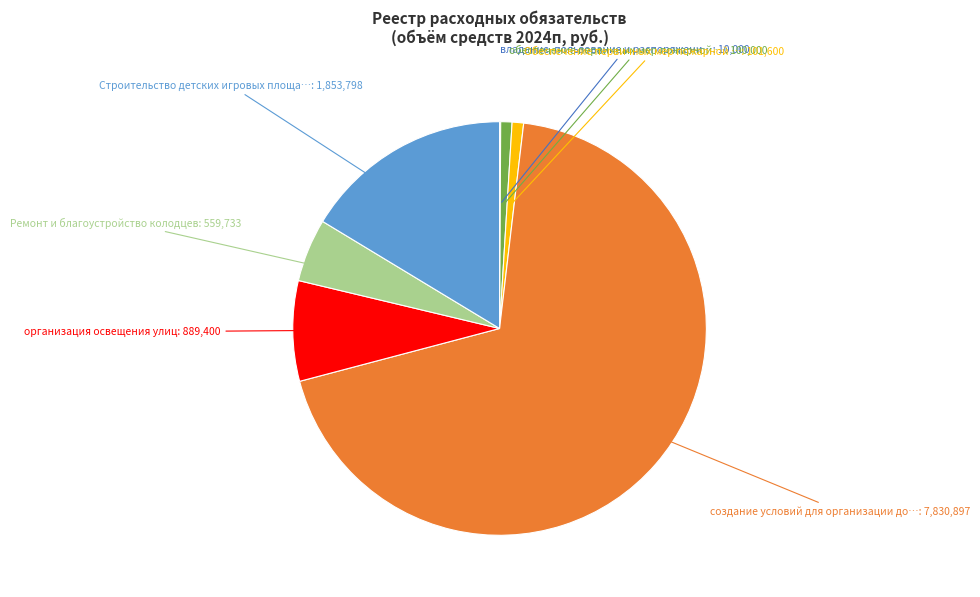

Is there a majority slice in this chart?

Yes